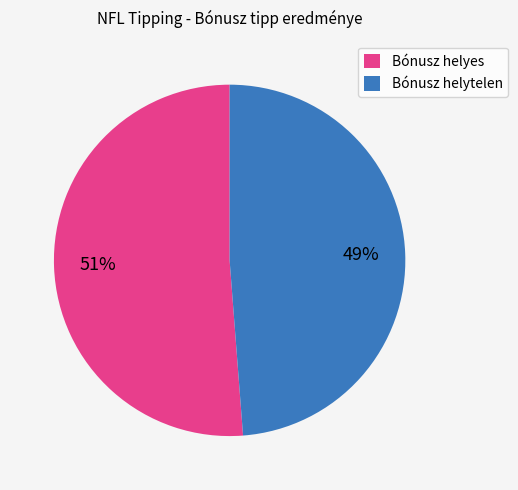

Is it true that Bónusz helytelen is 55% of the pie?

False